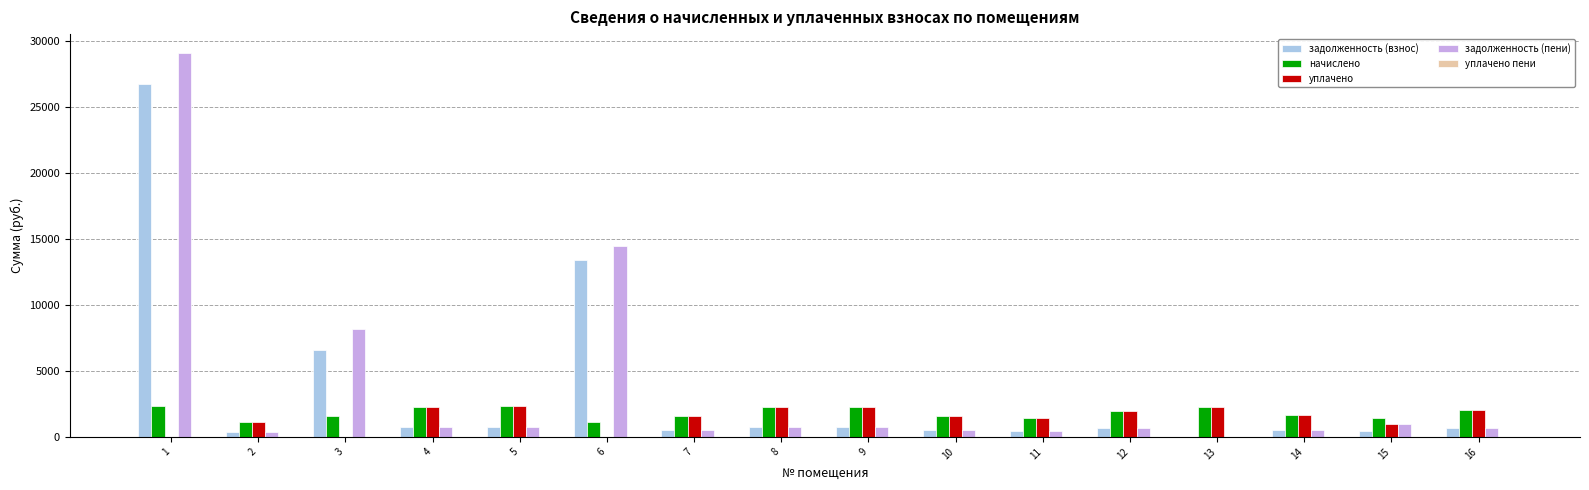

Between 1 and 6, which series saw the biggest shift?

задолженность (пени)